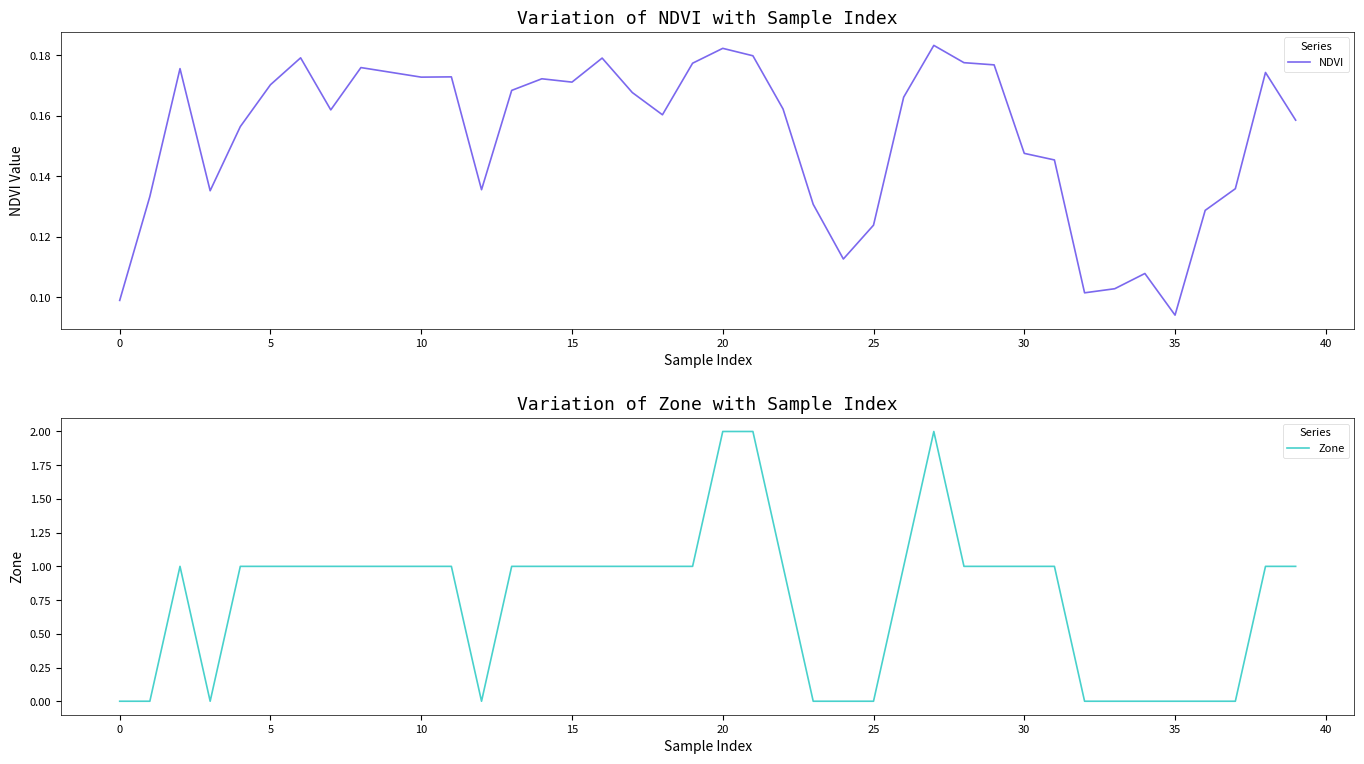

How many categories are shown in the chart?

40